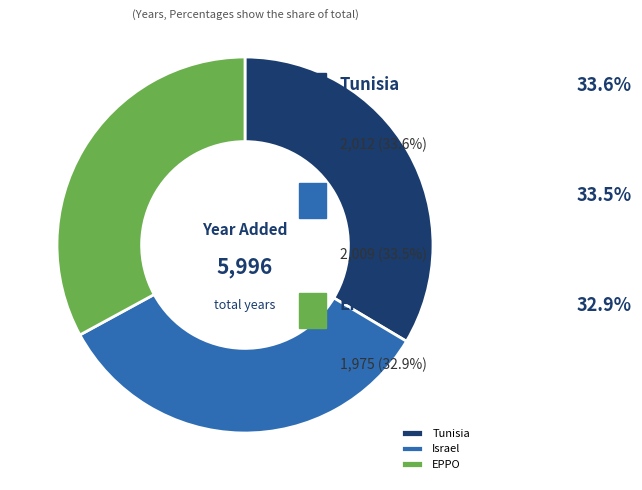

What is the ratio of the value at EPPO to the value at Tunisia?

1.0